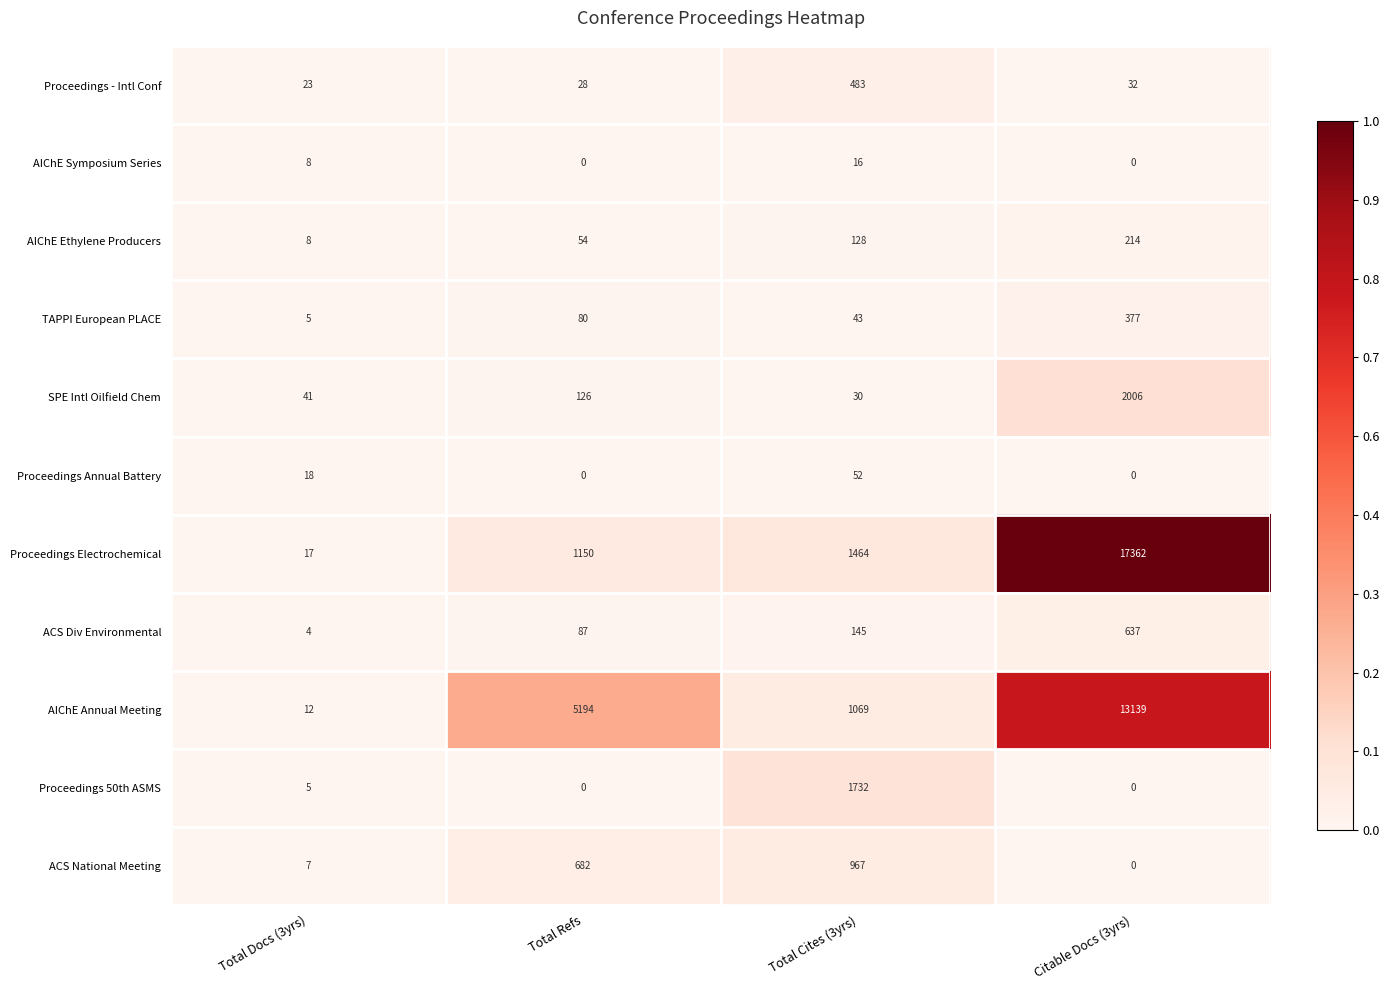

The value of Proceedings - Intl Conf at Citable Docs (3yrs) is 32. True or false?

True